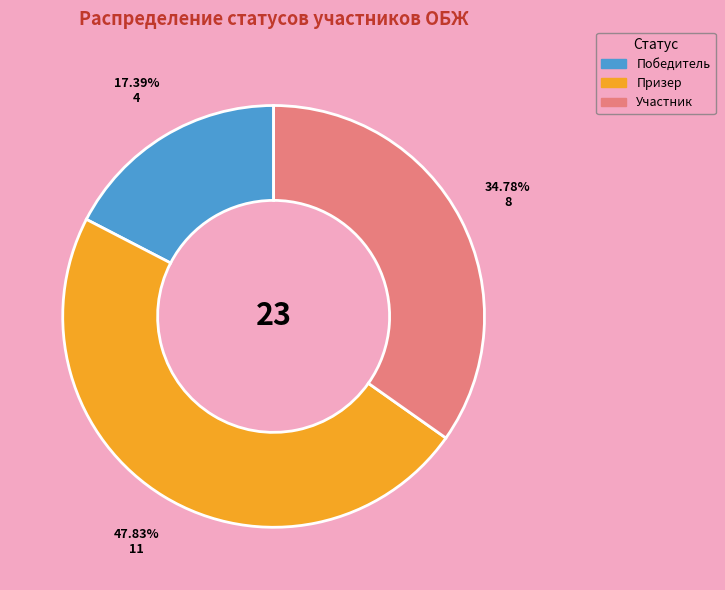

Count the number of slices in the pie.

3